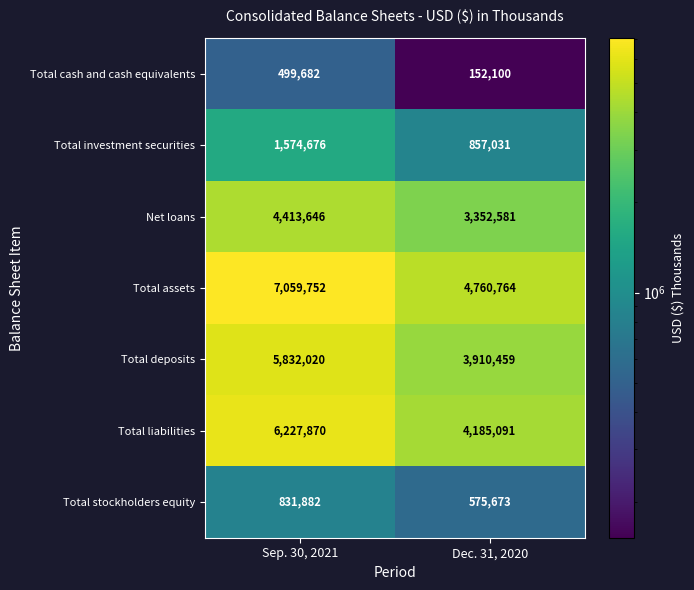

The Total investment securities series shows 857031 at Dec. 31, 2020. True or false?

True